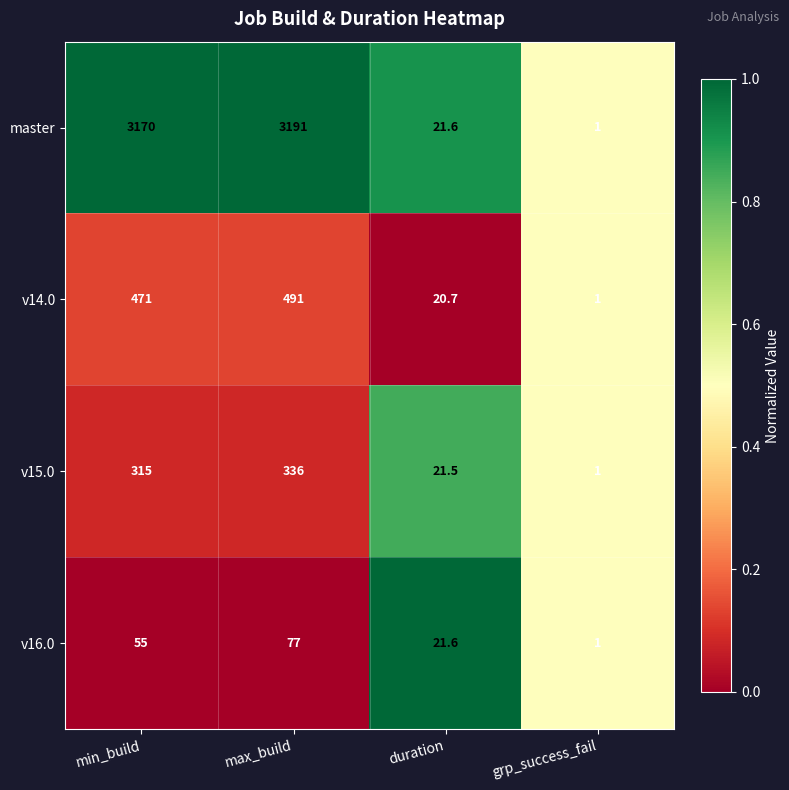

Is the value of v16.0 at min_build greater than the value of v15.0 at duration?

Yes